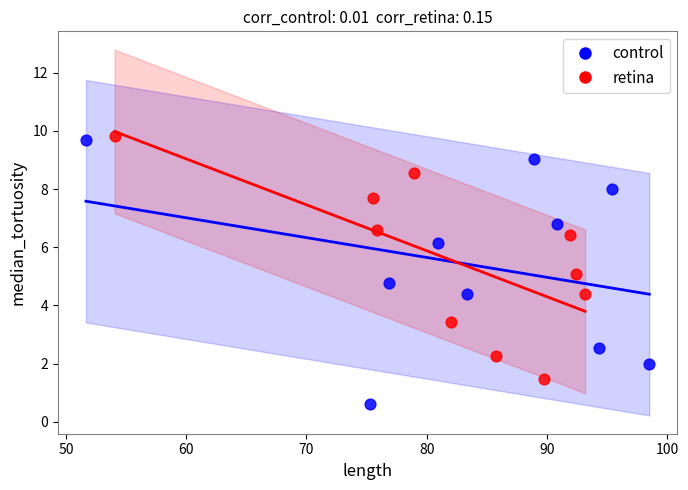

Which series has the largest Y range (max minus min)?

control